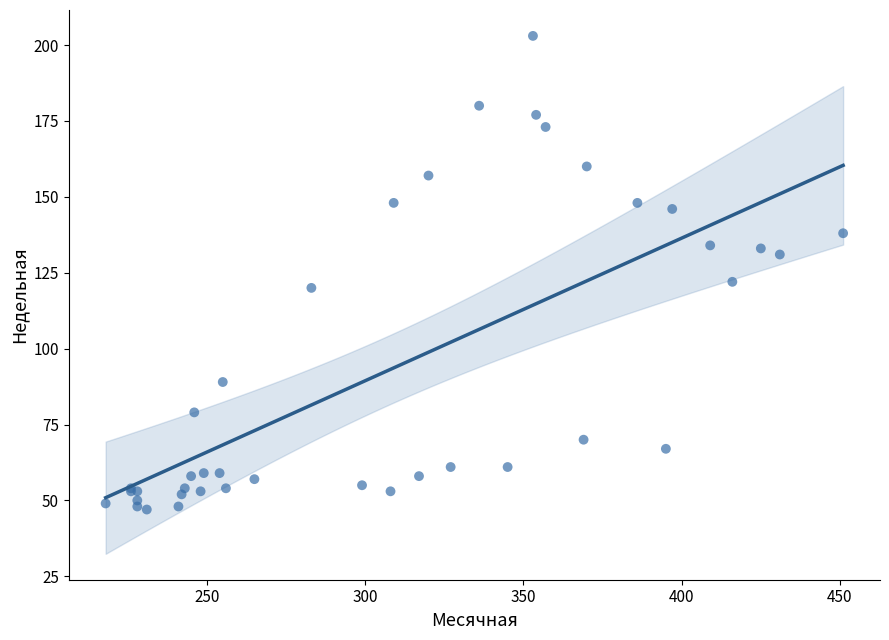

What Y value in the scatter plot is closest to 125?

122